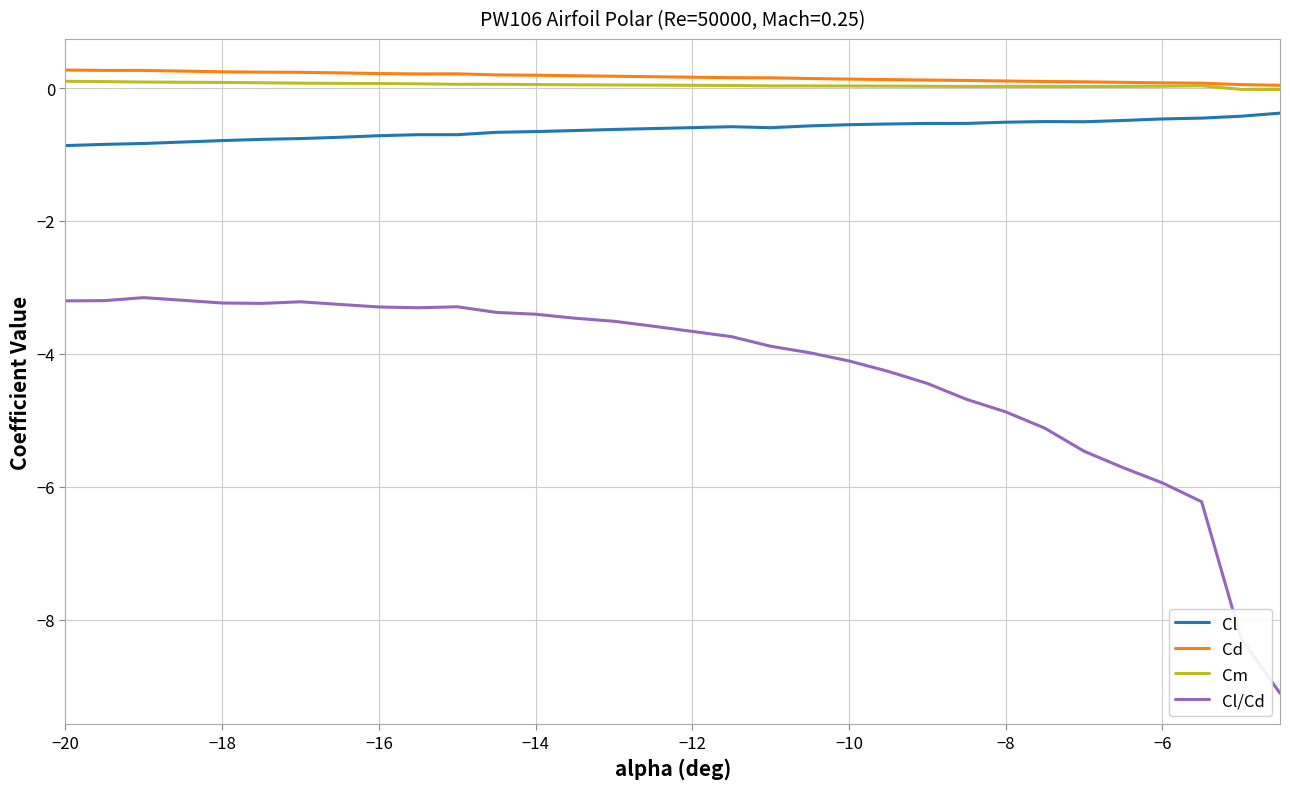

Which series has the largest range (max minus min)?

Cl/Cd